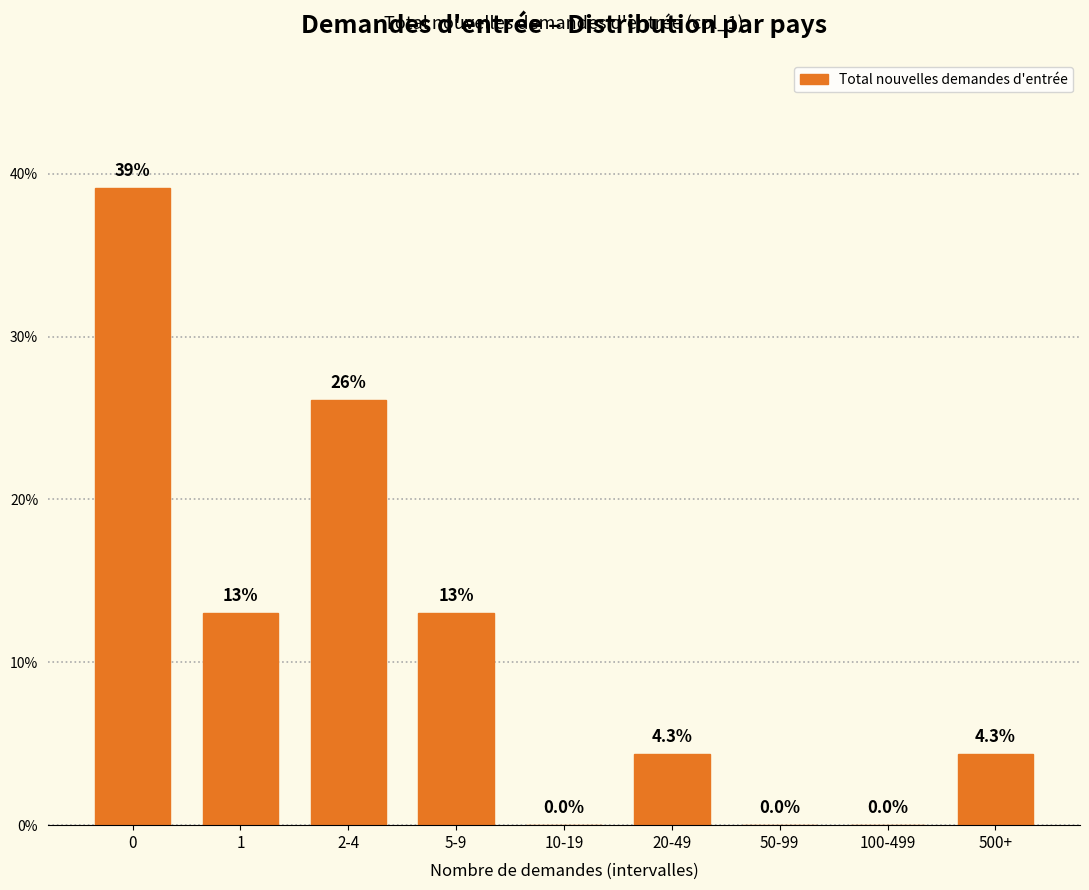

Reading right to left, what are all the values shown in this chart?

500+=4.3	100-499=0.0	50-99=0.0	20-49=4.3	10-19=0.0	5-9=13.0	2-4=26.1	1=13.0	0=39.1